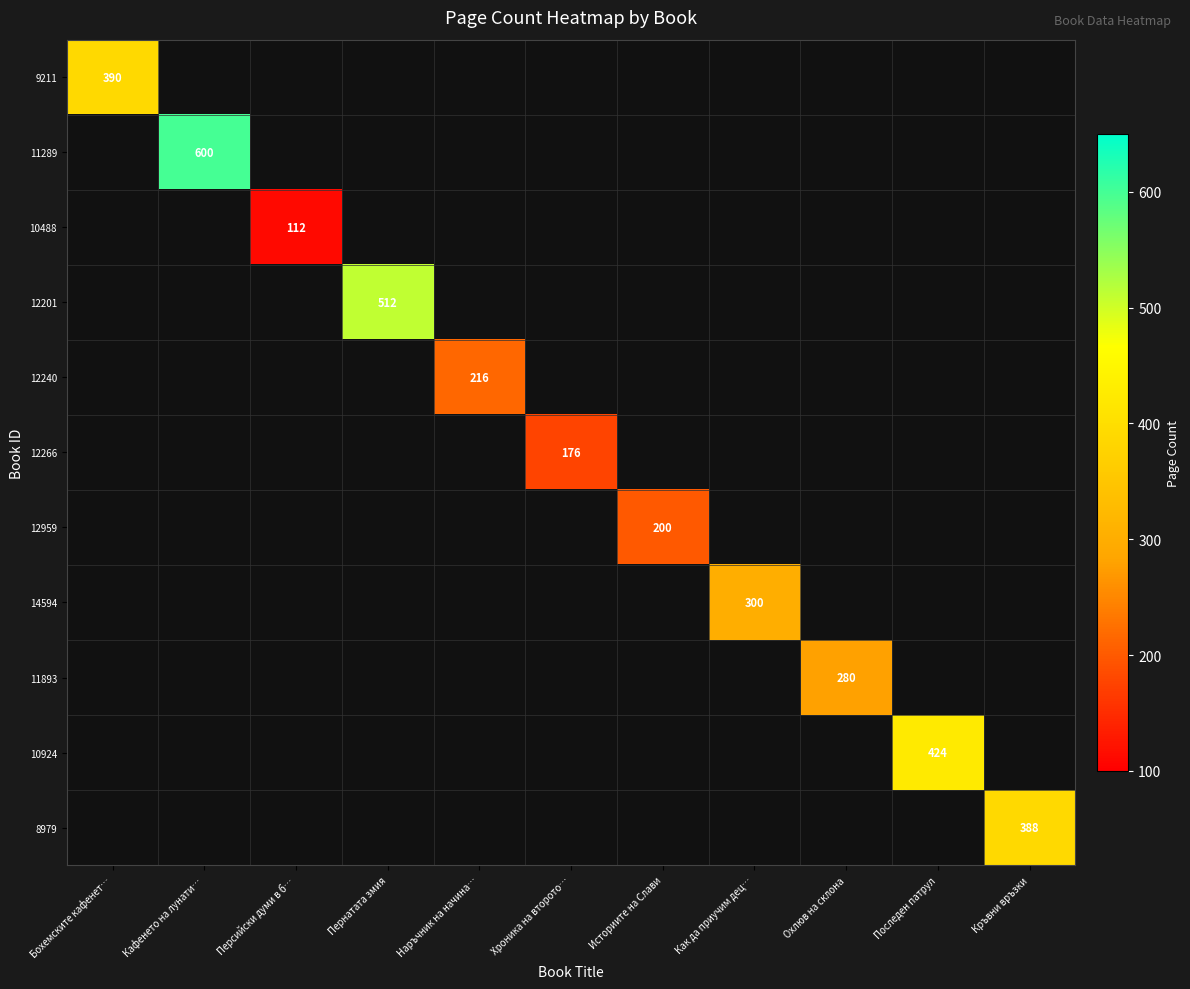

How many categories are shown in the chart?

11